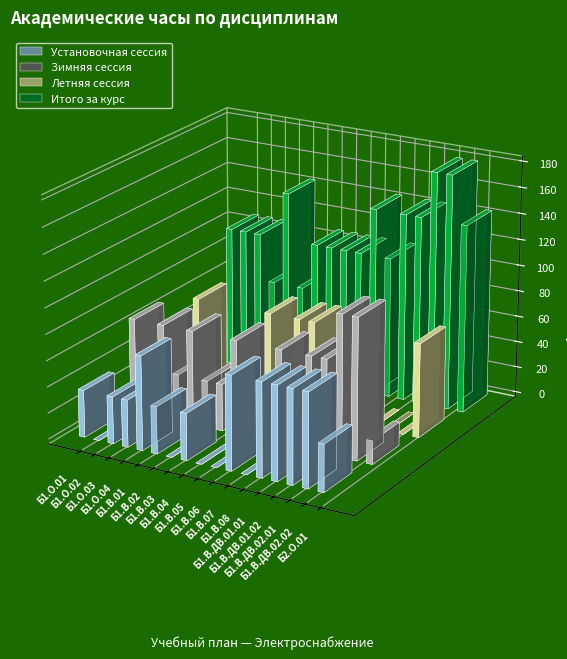

Count the Итого за курс values in the range 108 to 144.

13